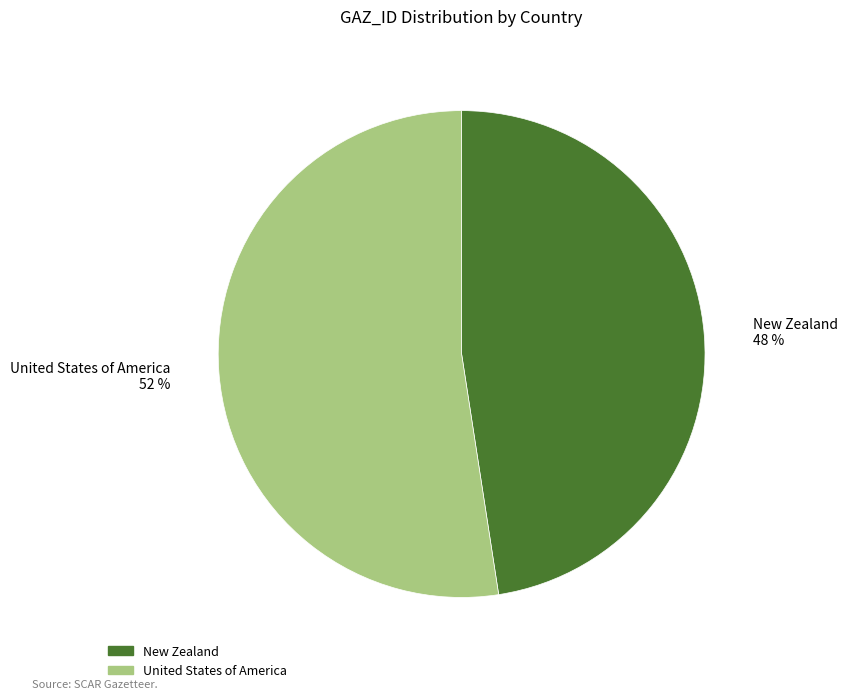

The New Zealand slice represents 36% of the pie. True or false?

False